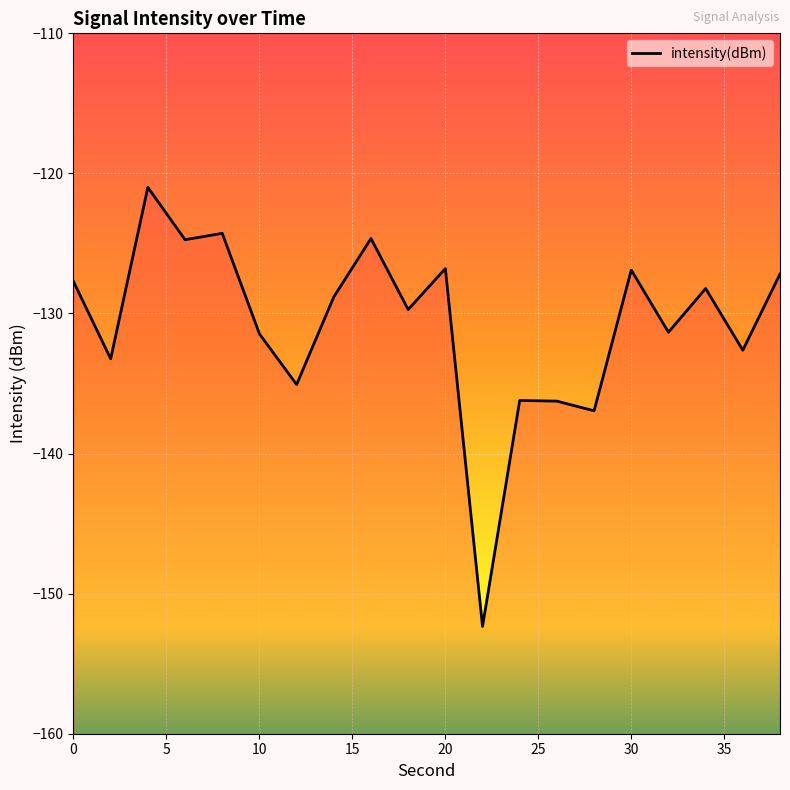

What is the greatest value displayed?

-121.0